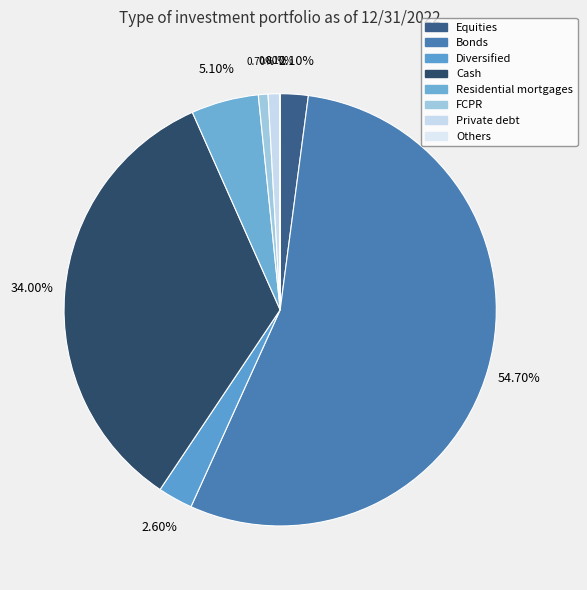

Which category has the biggest portion of the pie?

Bonds